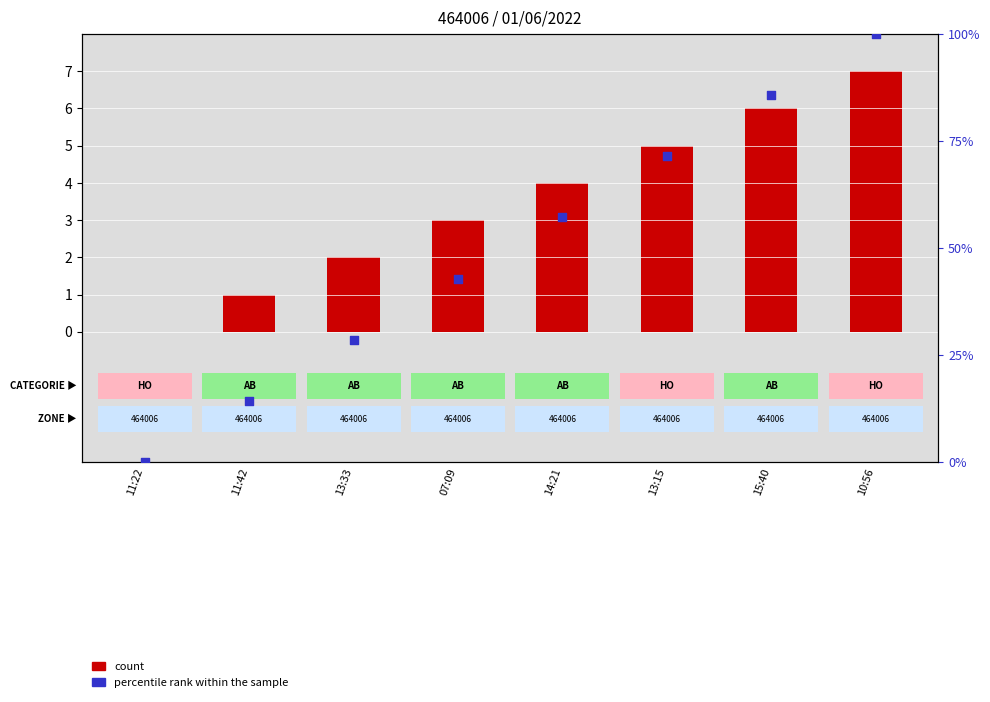

What are all the series names shown in the legend?

count, percentile rank within the sample